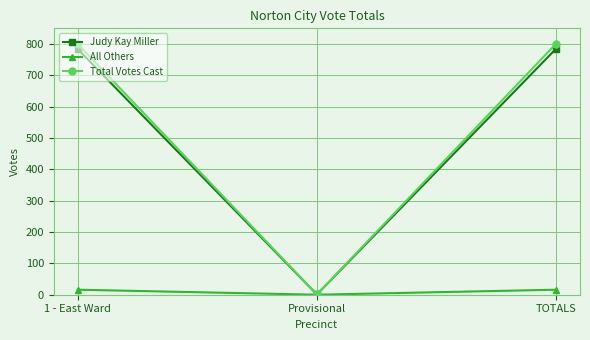

At which label is Total Votes Cast closest to 401?

1 - East Ward